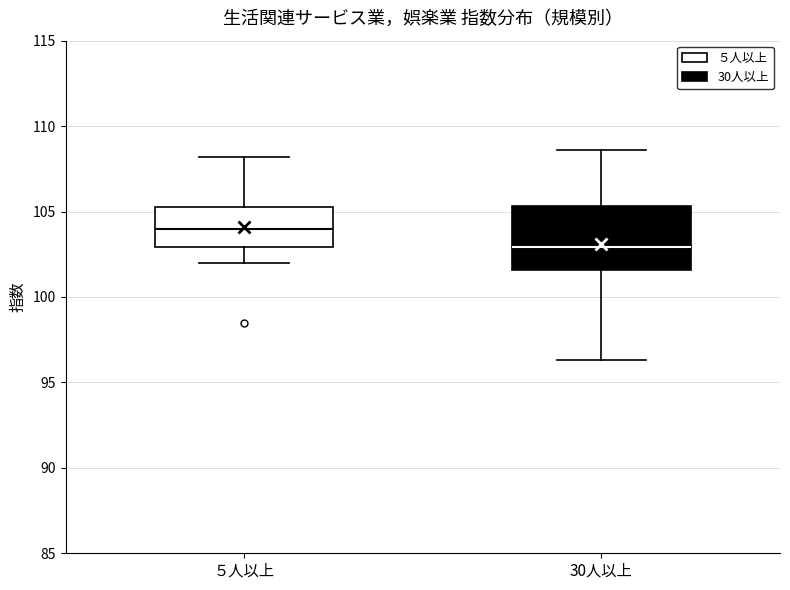

Comparing the boxes themselves (not the whiskers), which one is the tallest?

30人以上